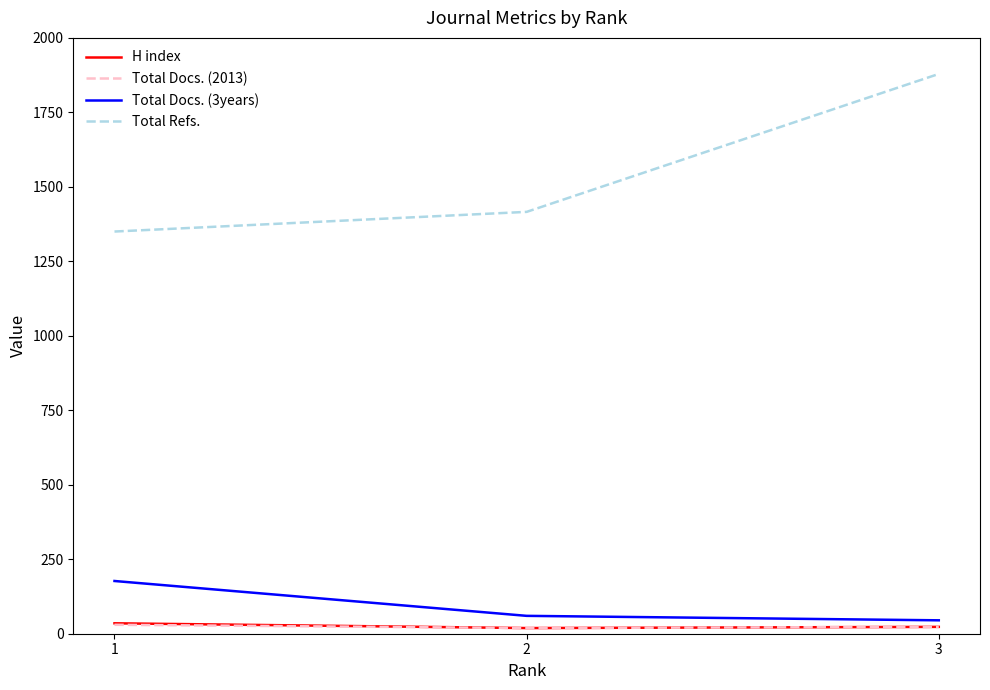

How many categories are shown in the chart?

3